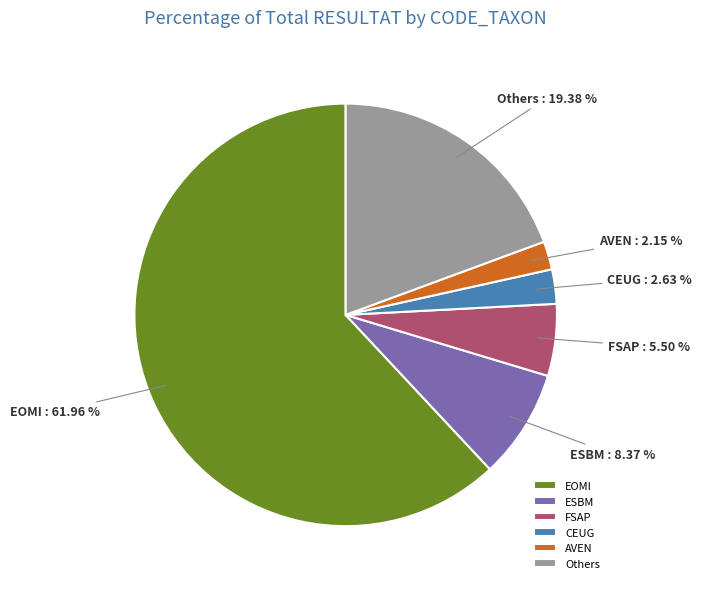

What percentage is the EOMI slice, to the nearest percent?

62%